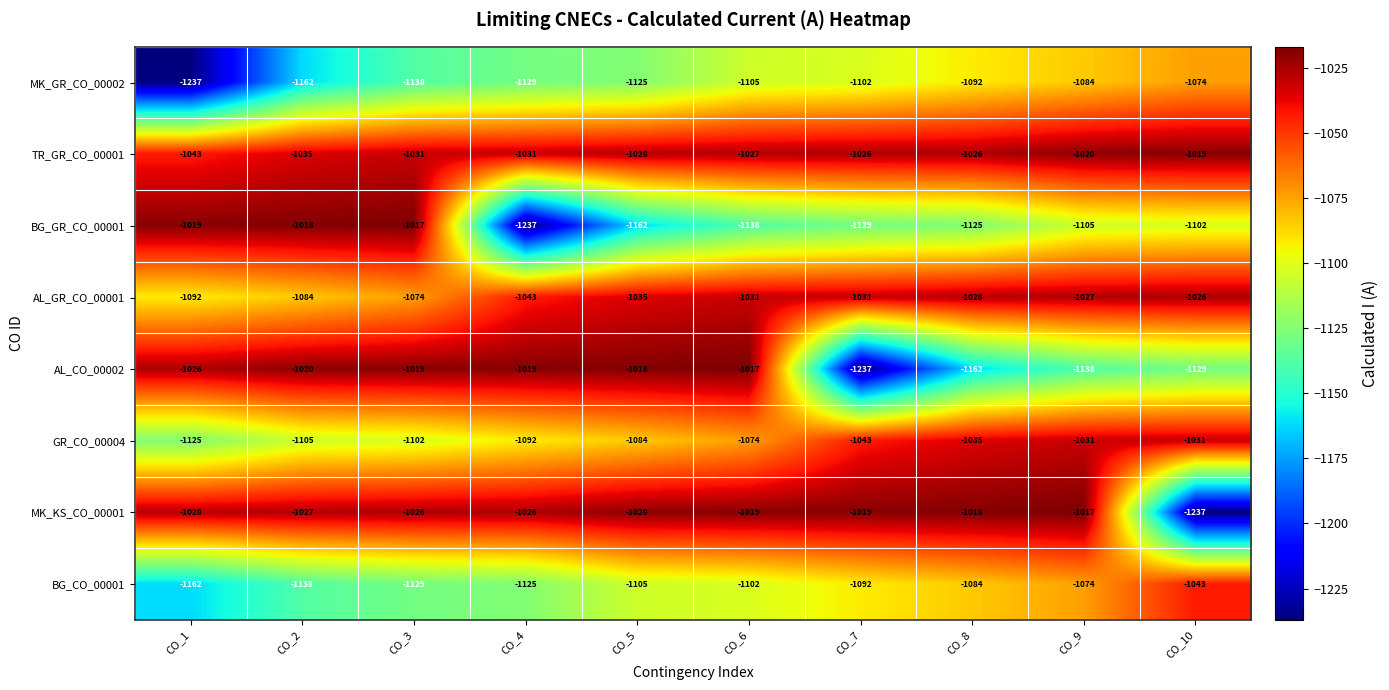

How many data points in BG_GR_CO_00001 are above -1105?

4